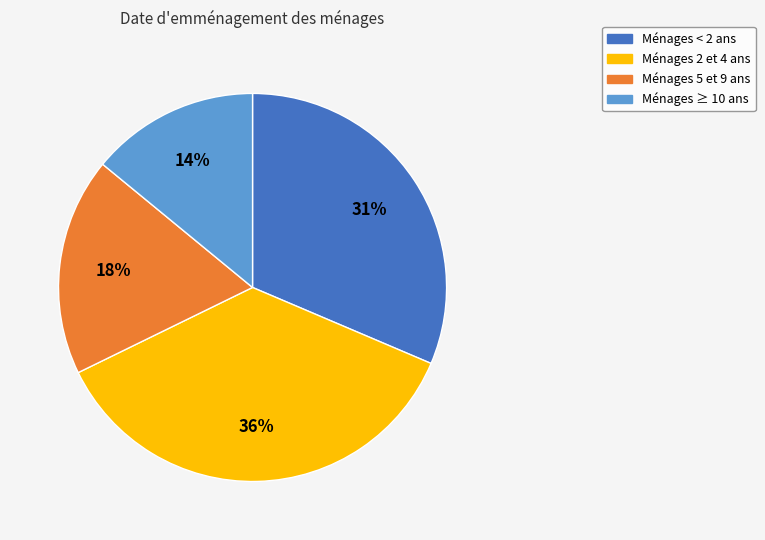

Is the sum of Ménages 5 et 9 ans and Ménages 2 et 4 ans greater than half?

Yes